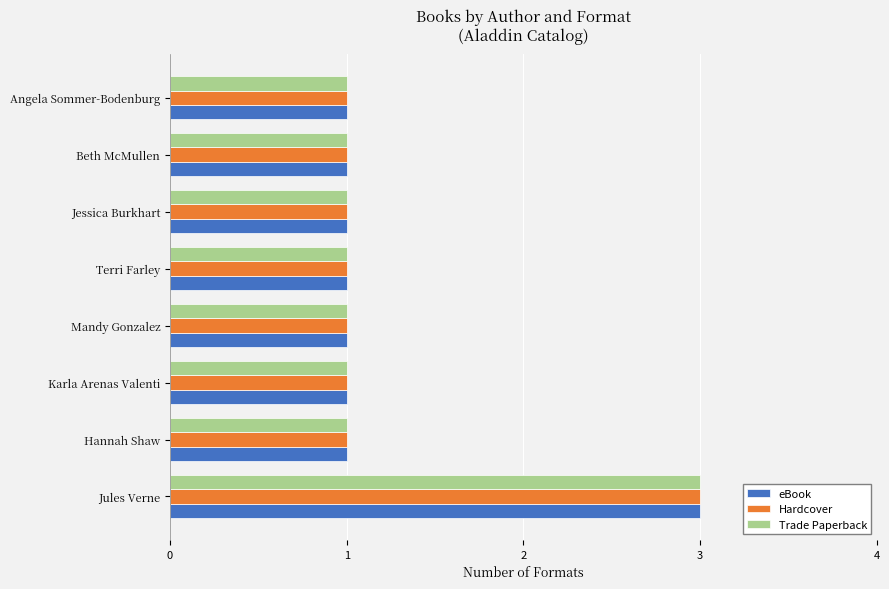

What is the maximum value shown in the chart?

3